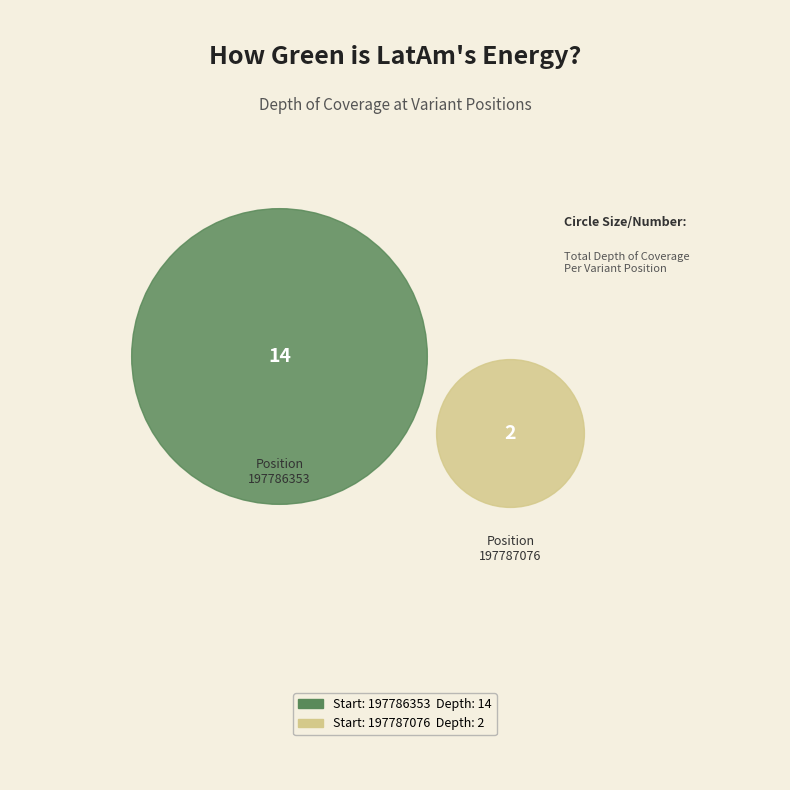

To the nearest percent, what percentage of the pie is 197787076?

12%